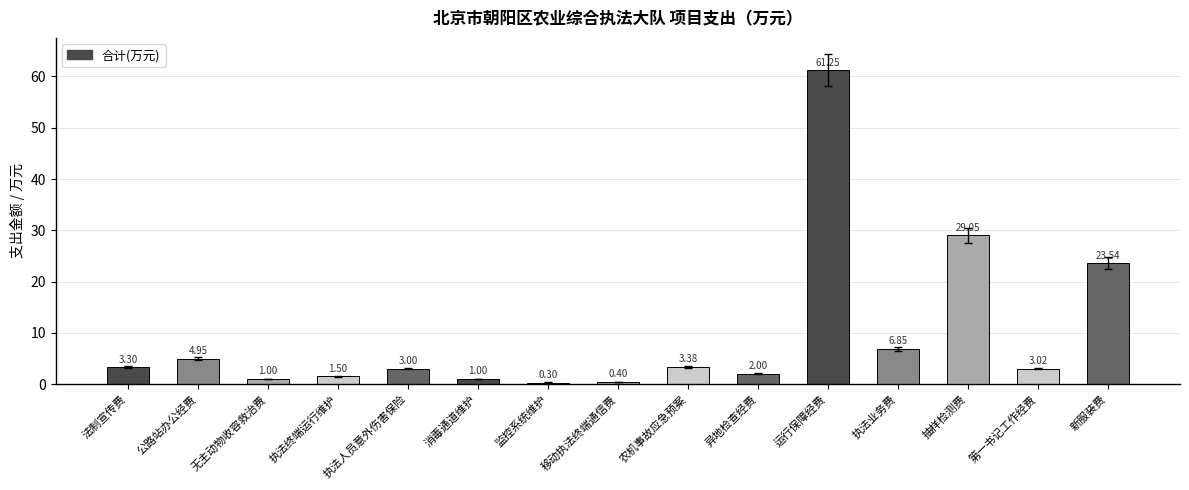

What is the label of the 12th bar from the left?

执法业务费